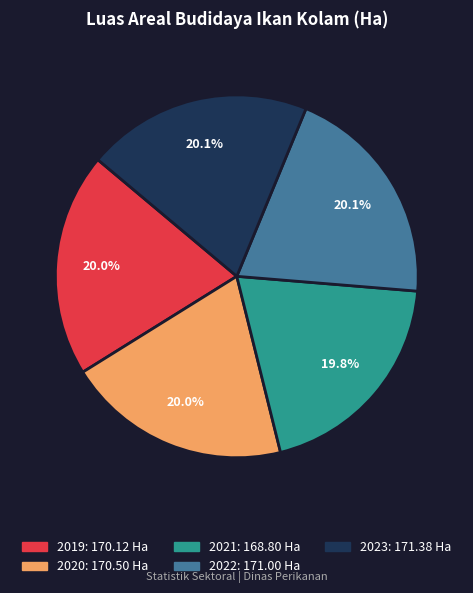

Does any single category account for the majority?

No